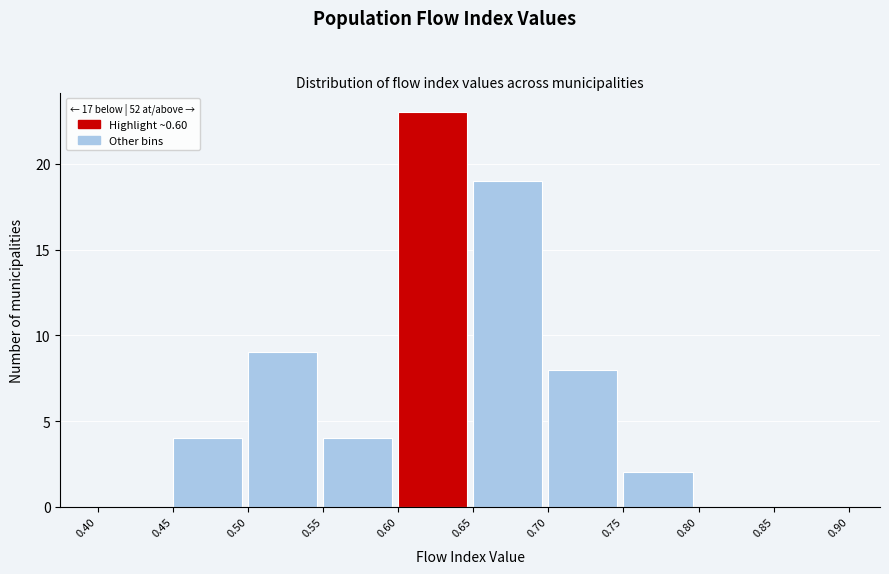

Reading left to right, list every bar in this chart as the range it spans on the x-axis followed by its height. The values are not printed on the chart, so give them approximately, as read against the axis.

0.40 to 0.45: 0
0.45 to 0.50: 4
0.50 to 0.55: 9
0.55 to 0.60: 4
0.60 to 0.65: 23
0.65 to 0.70: 19
0.70 to 0.75: 8
0.75 to 0.80: 2
0.80 to 0.85: 0
0.85 to 0.90: 0